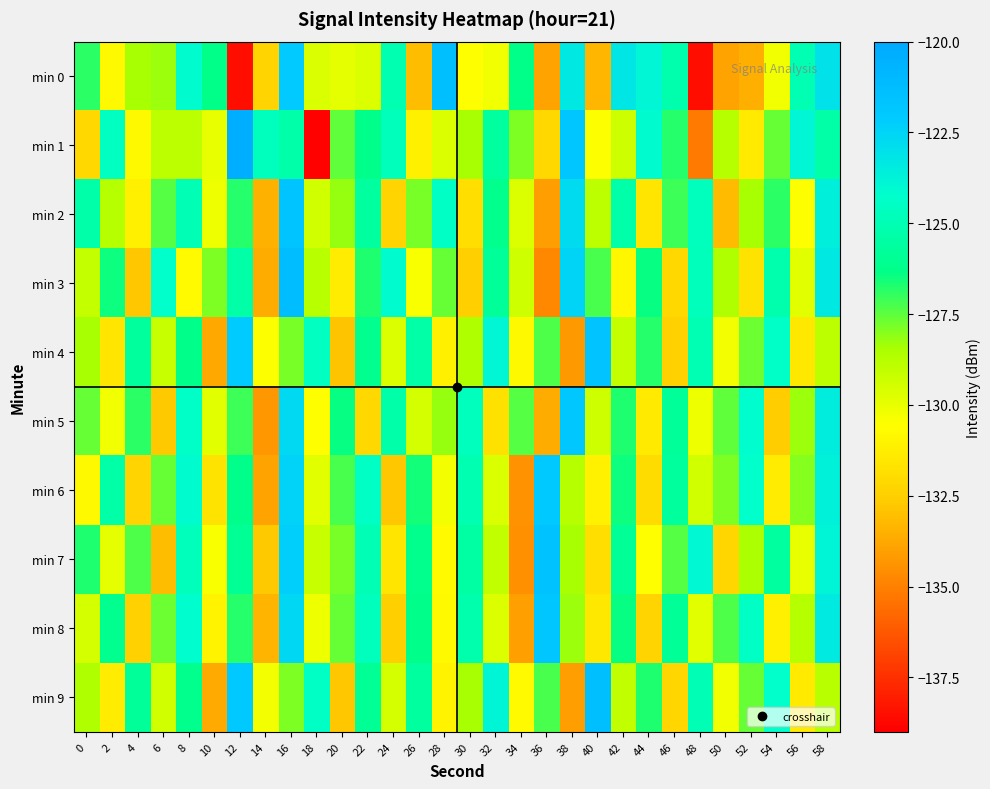

How many series are shown in this chart?

10